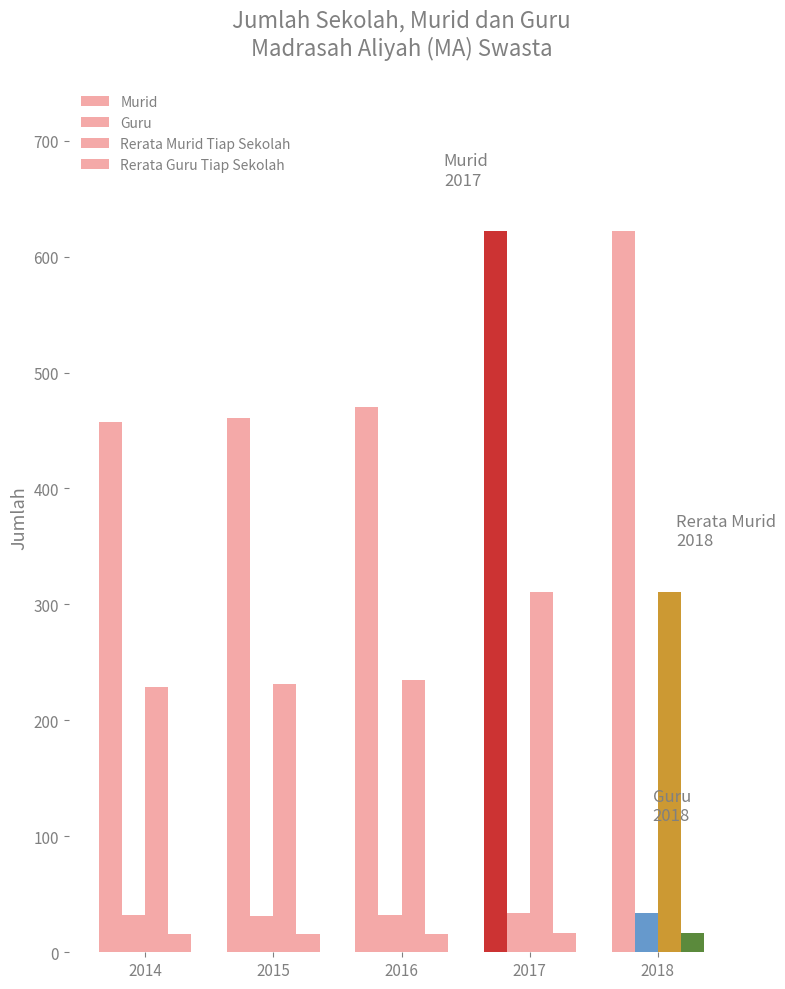

Reading left to right, what are all the values shown in this chart?

Murid: 2014=457	2015=461	2016=470	2017=622	2018=622
Guru: 2014=32	2015=31	2016=32	2017=34	2018=34
Rerata Murid Tiap Sekolah: 2014=229	2015=231	2016=235	2017=311	2018=311
Rerata Guru Tiap Sekolah: 2014=16	2015=16	2016=16	2017=17	2018=17